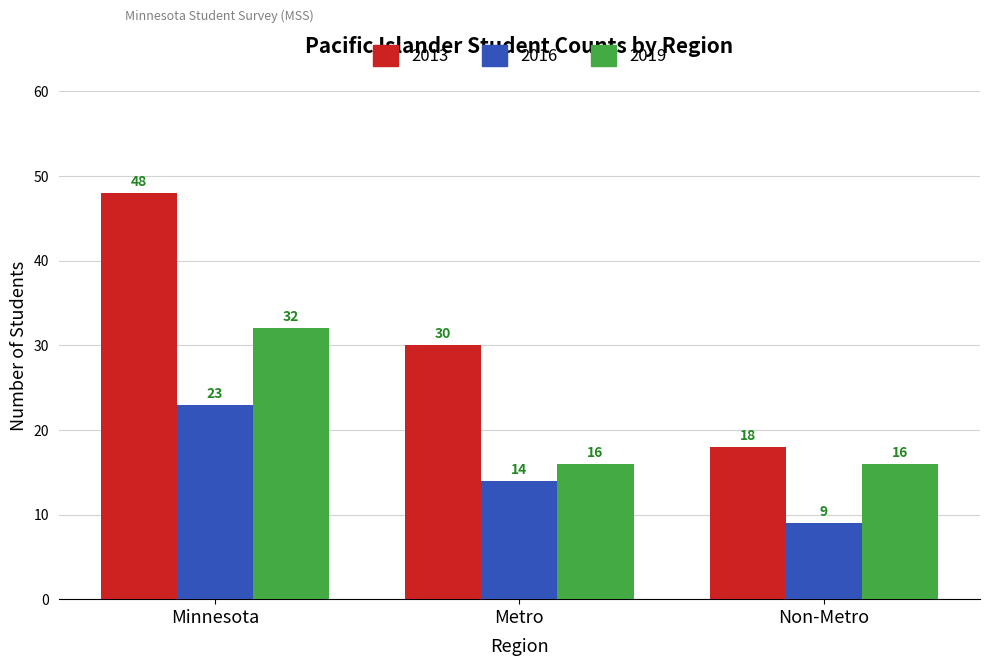

At which label does 2016 first exceed 14?

Minnesota